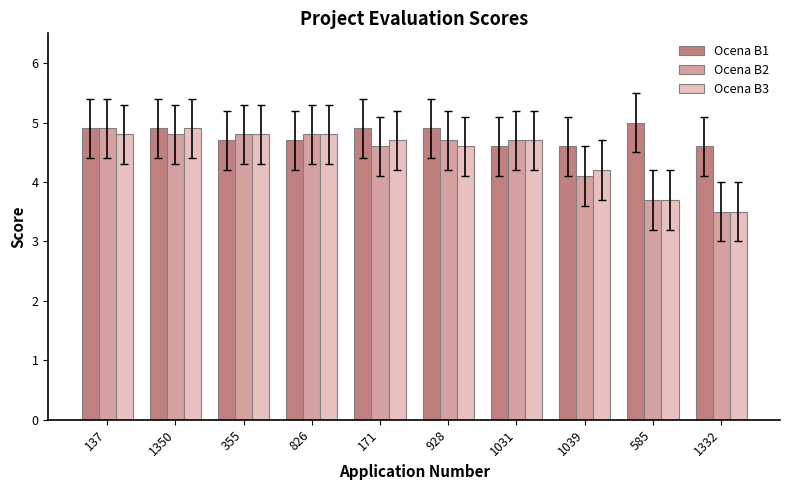

What position from the right is 1039?

3